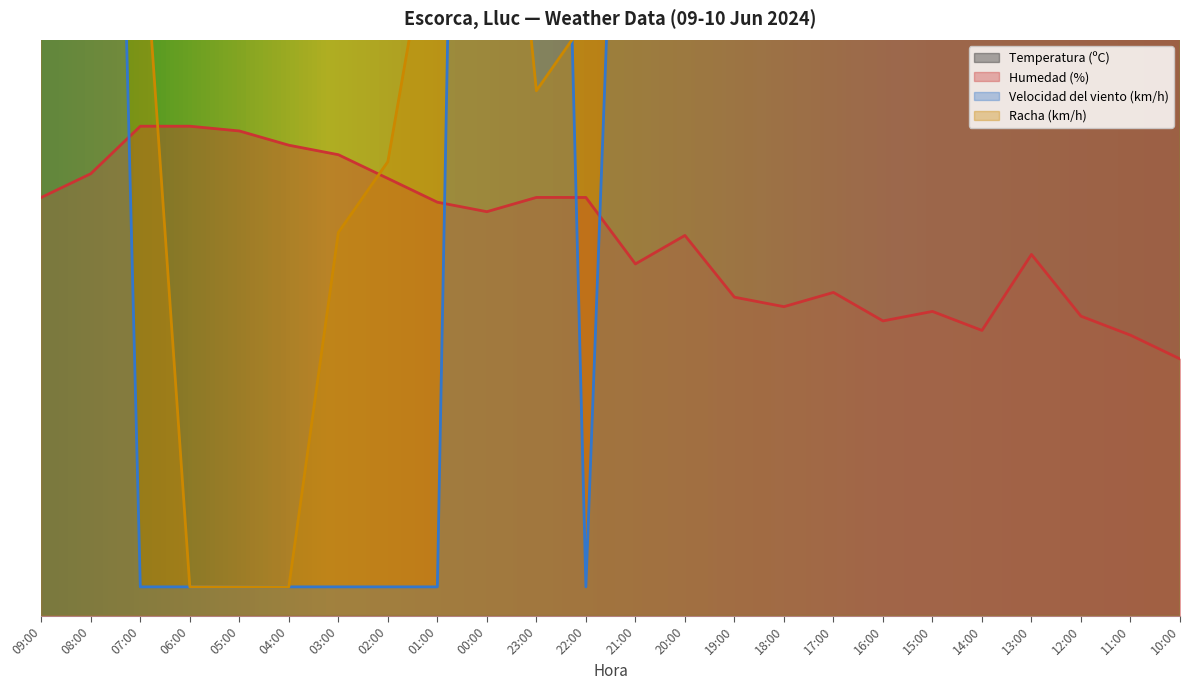

How many lines are shown in the chart?

4